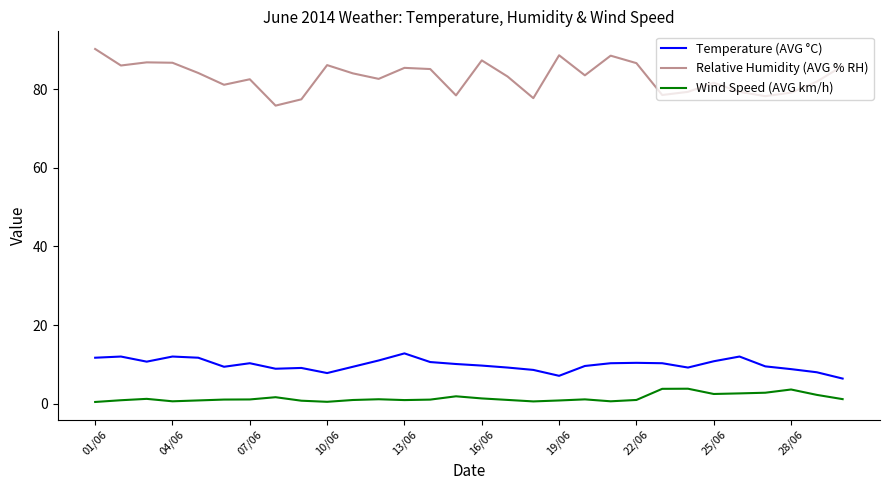

What is the maximum value shown in the chart?

90.2